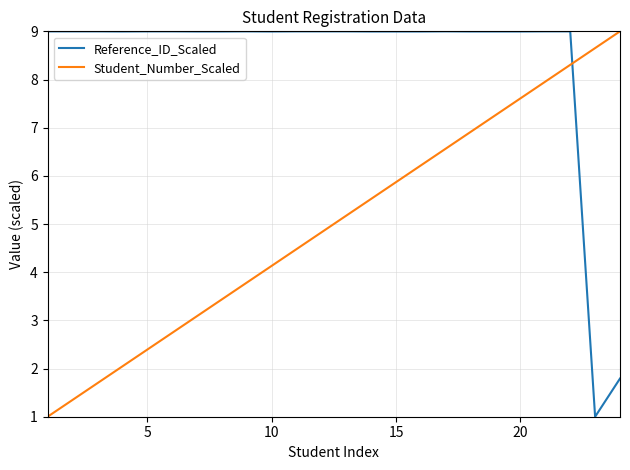

Which series has the largest total across all categories?

Reference_ID_Scaled